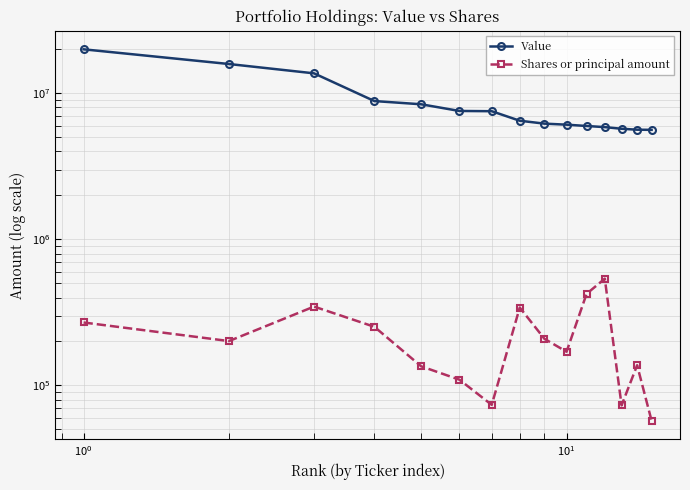

The value of Value at $\mathdefault{10^{1}}$ is 3533125. True or false?

False